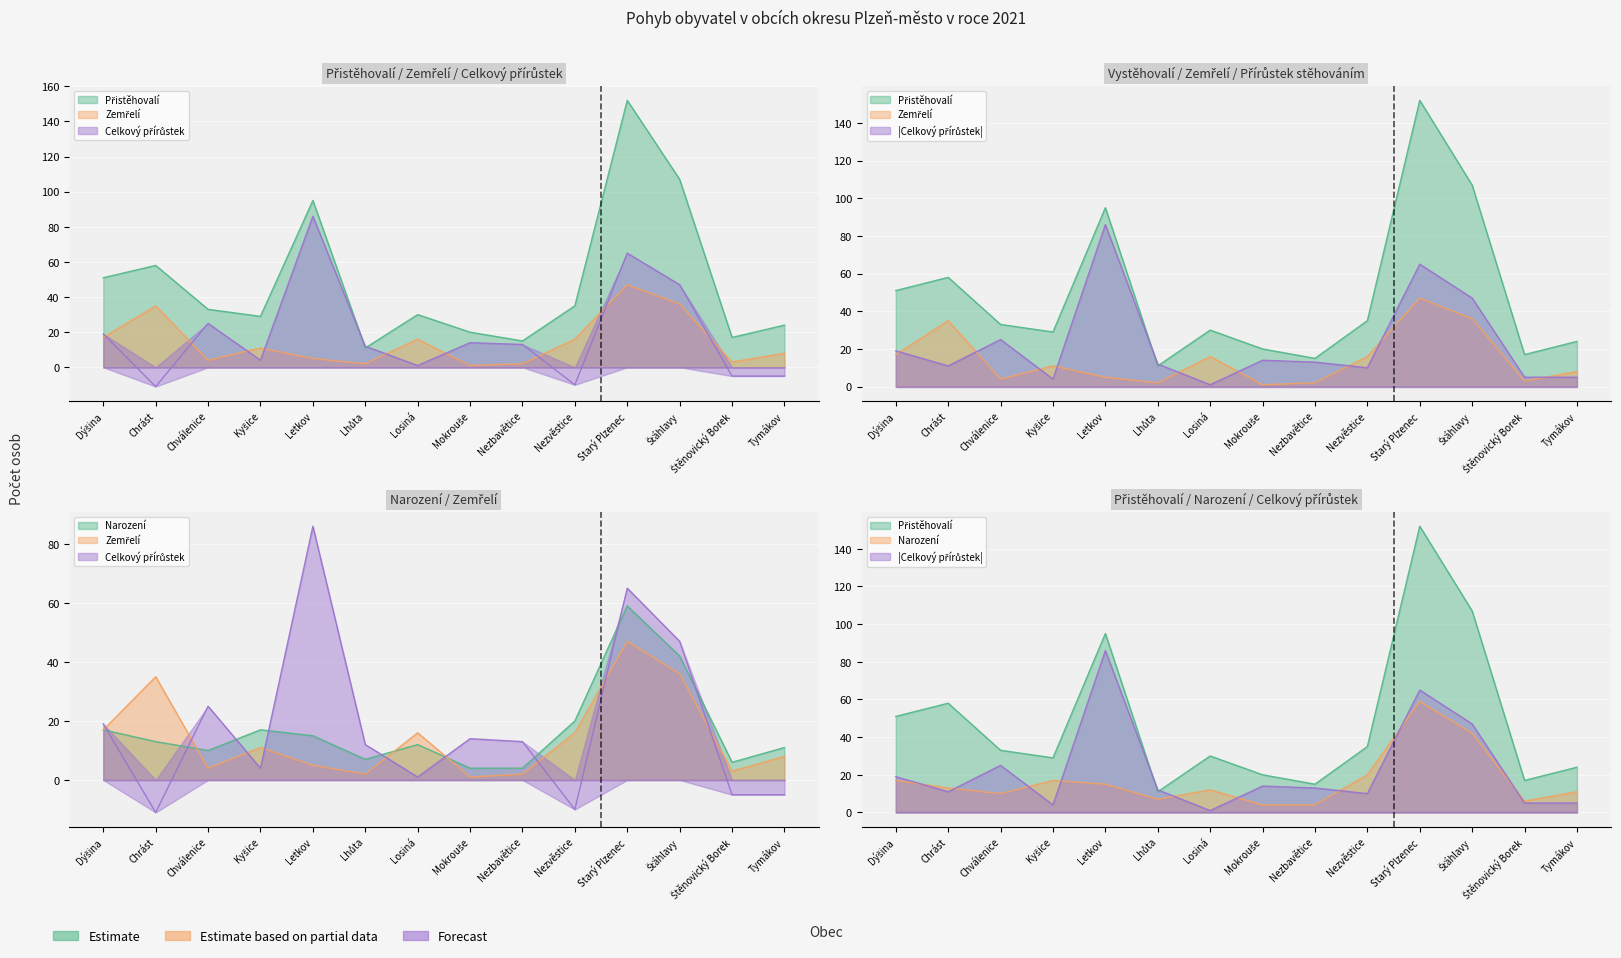

List the series in order of their peak value, highest first.

Přistěhovalí, Celkový přírůstek, Narození, Zemřelí